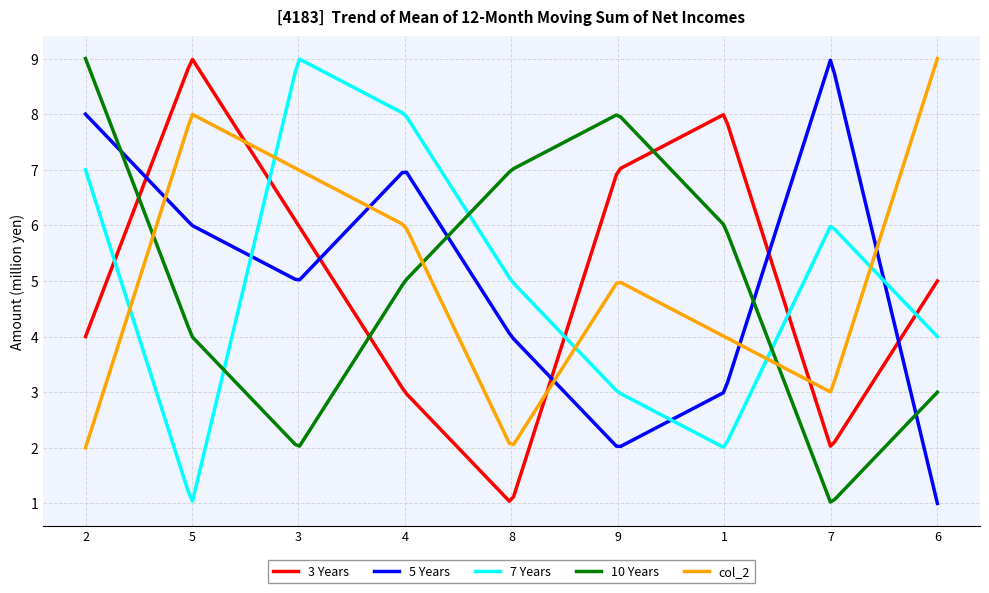

In col_2, how many points are lower than both neighbors (excluding endpoints)?

2